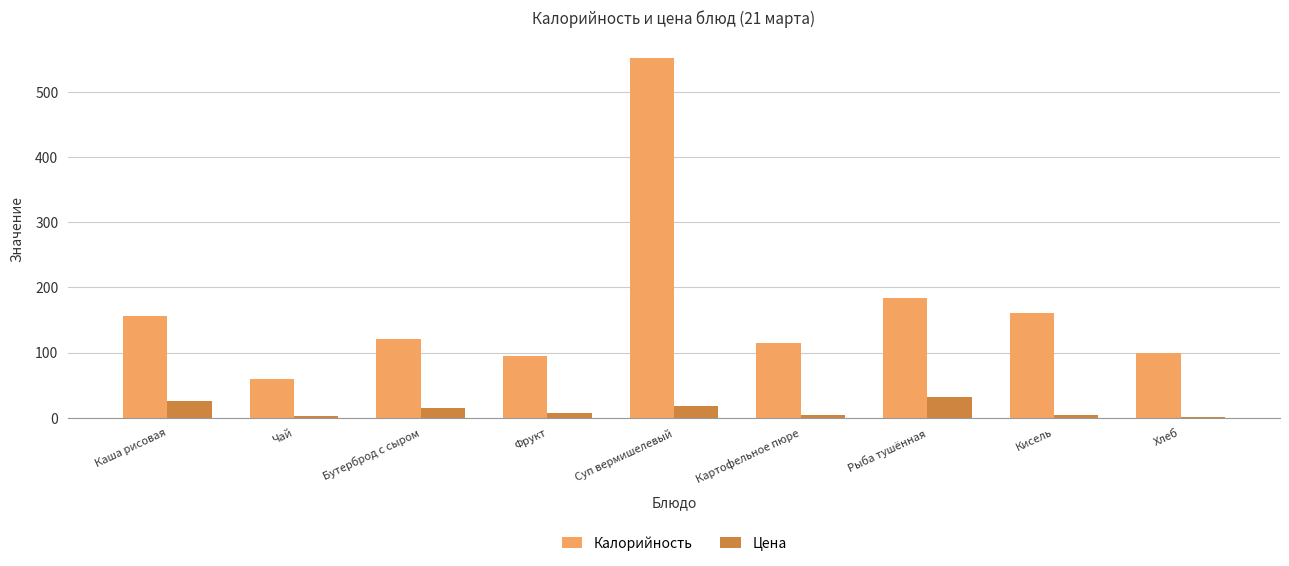

Is the value of Цена at Рыба тушённая greater than the value of Калорийность at Каша рисовая?

No